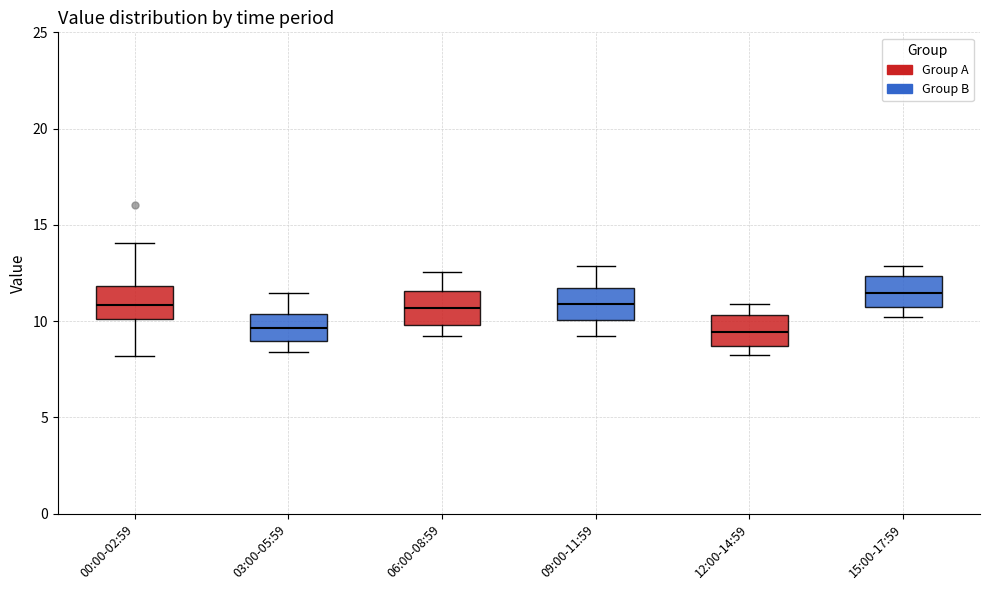

Reading left to right, transcribe this box plot: for each box, give where its median line is, the range the box spans, and where its two whiskers end, as read against the y-axis. The values are not printed on the chart, so give them approximately, as read against the axis.

00:00-02:59: median 11.0, box 10.0 to 12.0, whiskers 8.0 to 14.0
03:00-05:59: median 9.5, box 9.0 to 10.5, whiskers 8.5 to 11.5
06:00-08:59: median 10.5, box 10.0 to 11.5, whiskers 9.0 to 12.5
09:00-11:59: median 11.0, box 10.0 to 11.5, whiskers 9.0 to 13.0
12:00-14:59: median 9.5, box 8.5 to 10.5, whiskers 8.0 to 11.0
15:00-17:59: median 11.5, box 10.5 to 12.5, whiskers 10.0 to 13.0